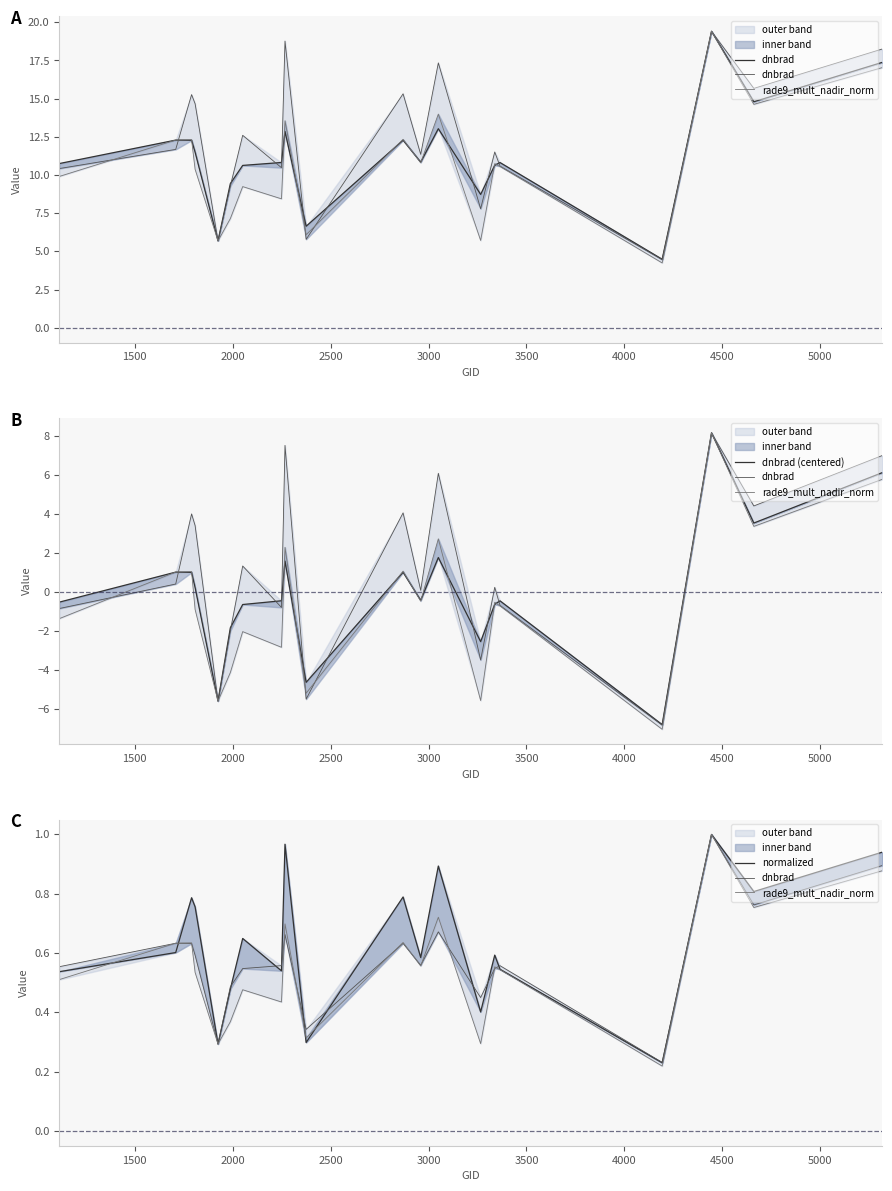

Rank the series by their maximum value, from highest to lowest.

dnbrad (centered), normalized, dnbrad, rade9_mult_nadir_norm